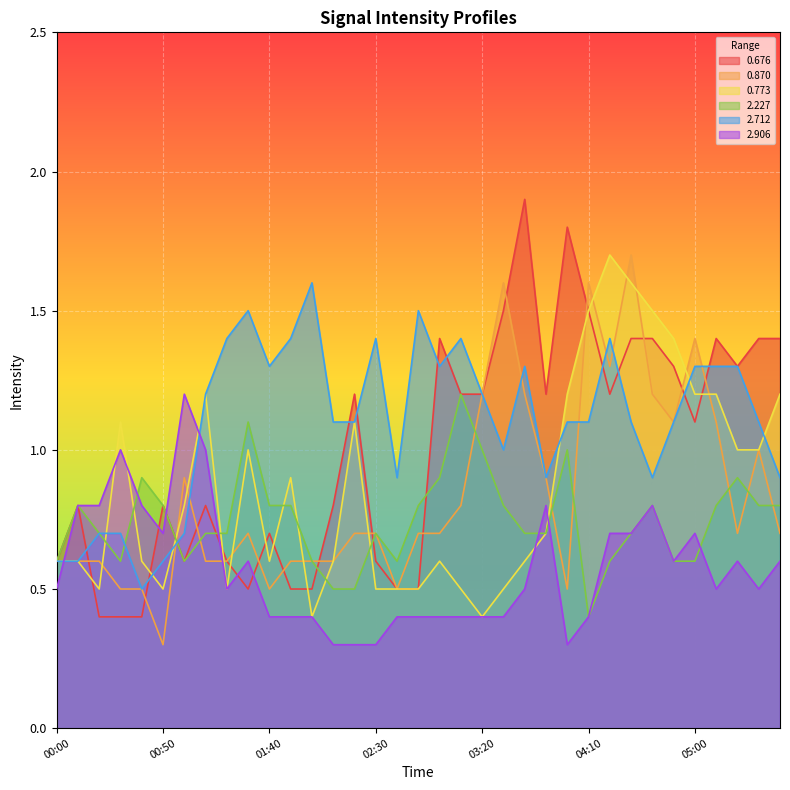

Between 01:00 and 03:40, which series saw the biggest shift?

0.676